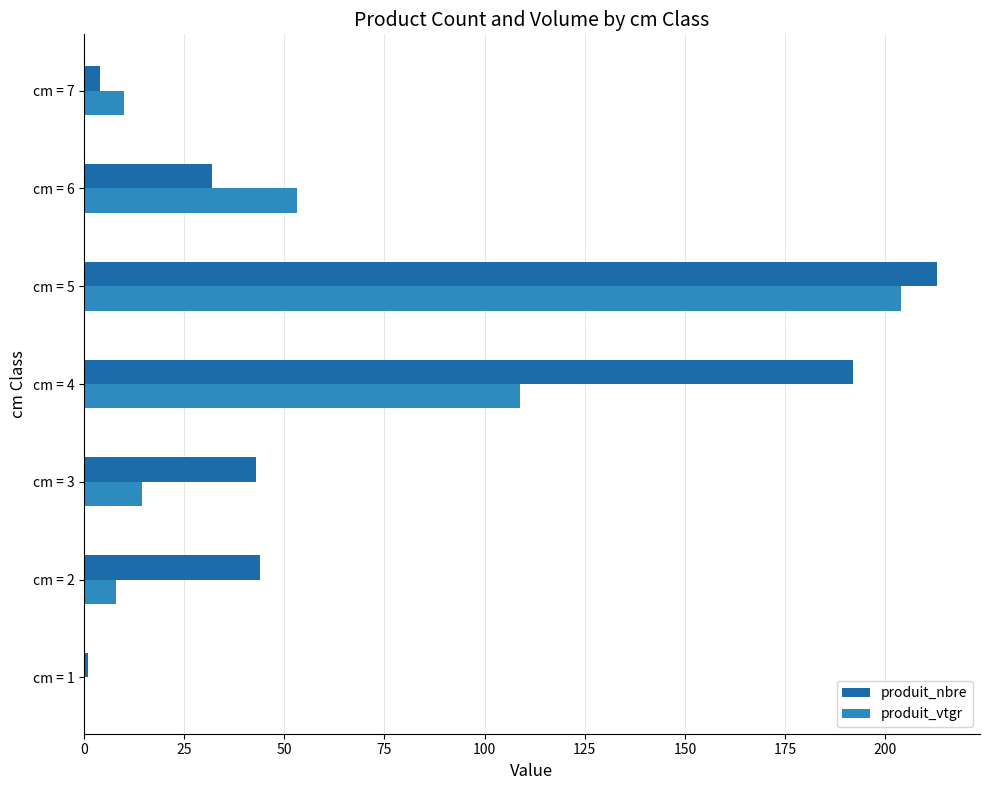

What is the total value across all series at cm = 4?

300.8